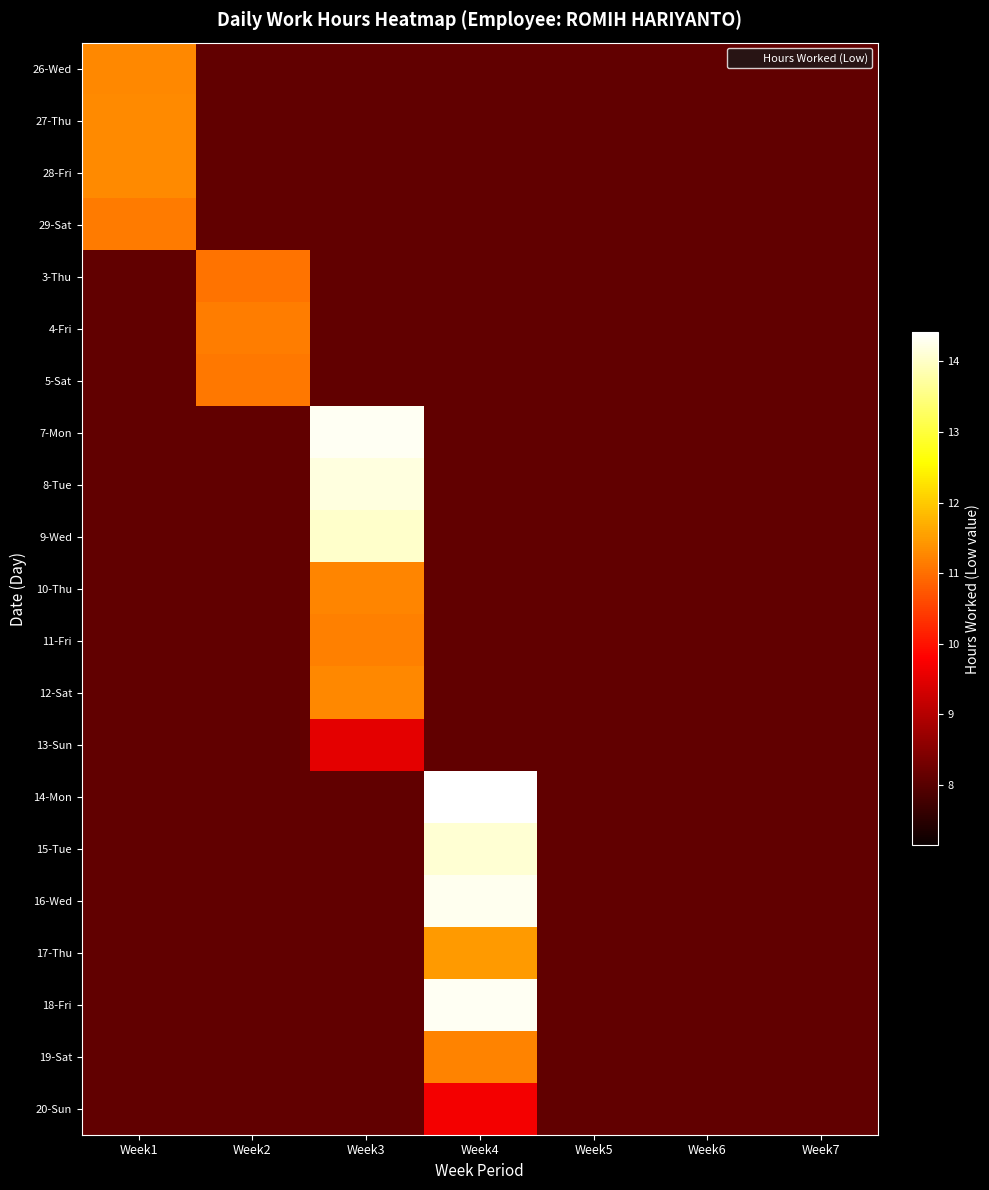

At which category does the chart reach its peak across all series?

Week4